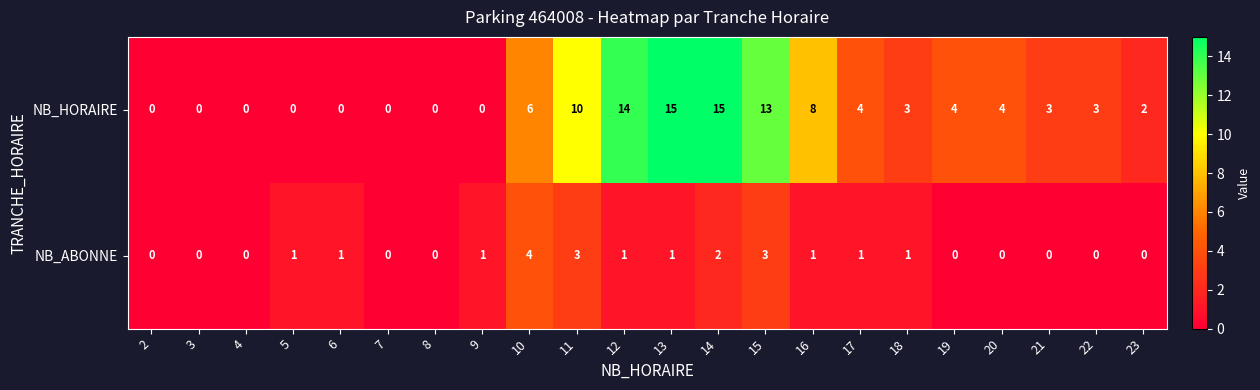

What is the sum of the NB_HORAIRE values at 14 and 8?

15